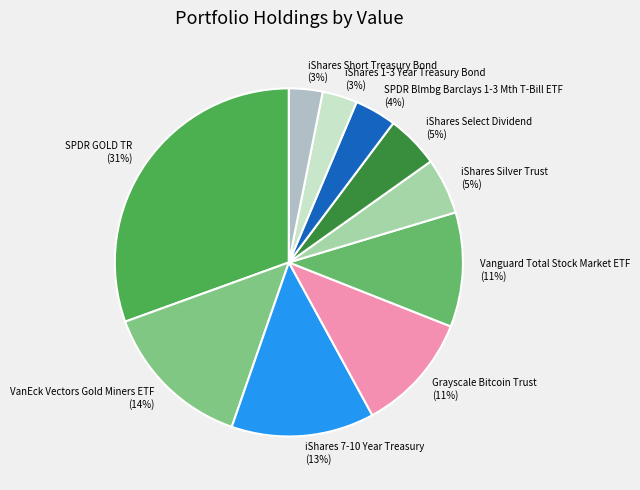

What percentage is the VanEck Vectors Gold Miners ETF slice, to the nearest percent?

14%